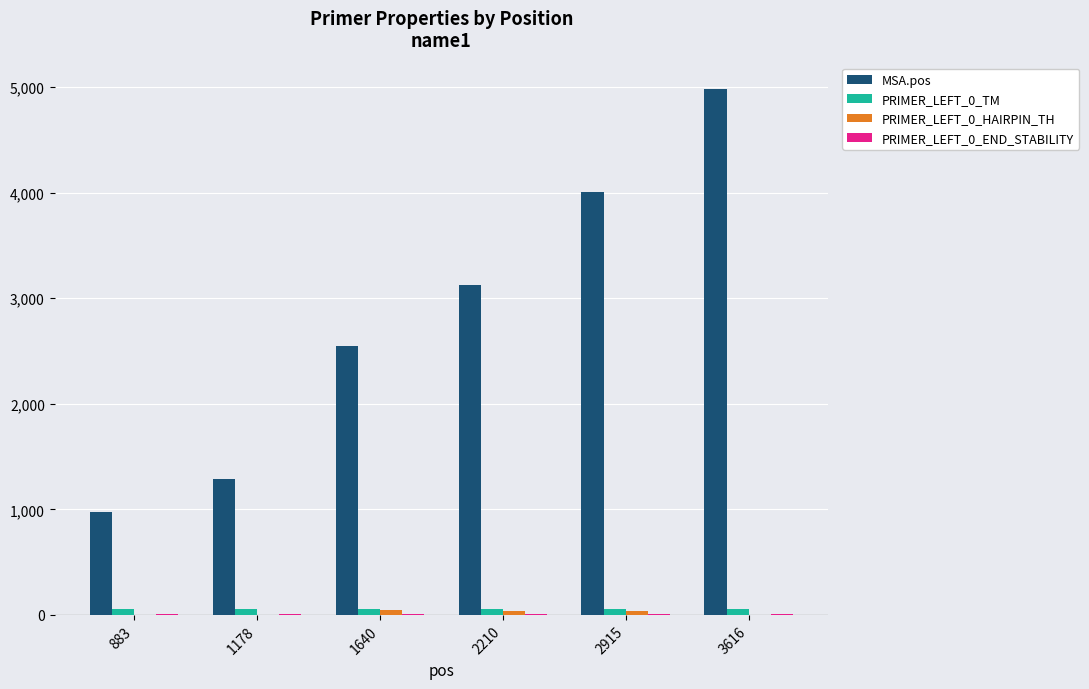

What is the average value of the MSA.pos series?

2821.5